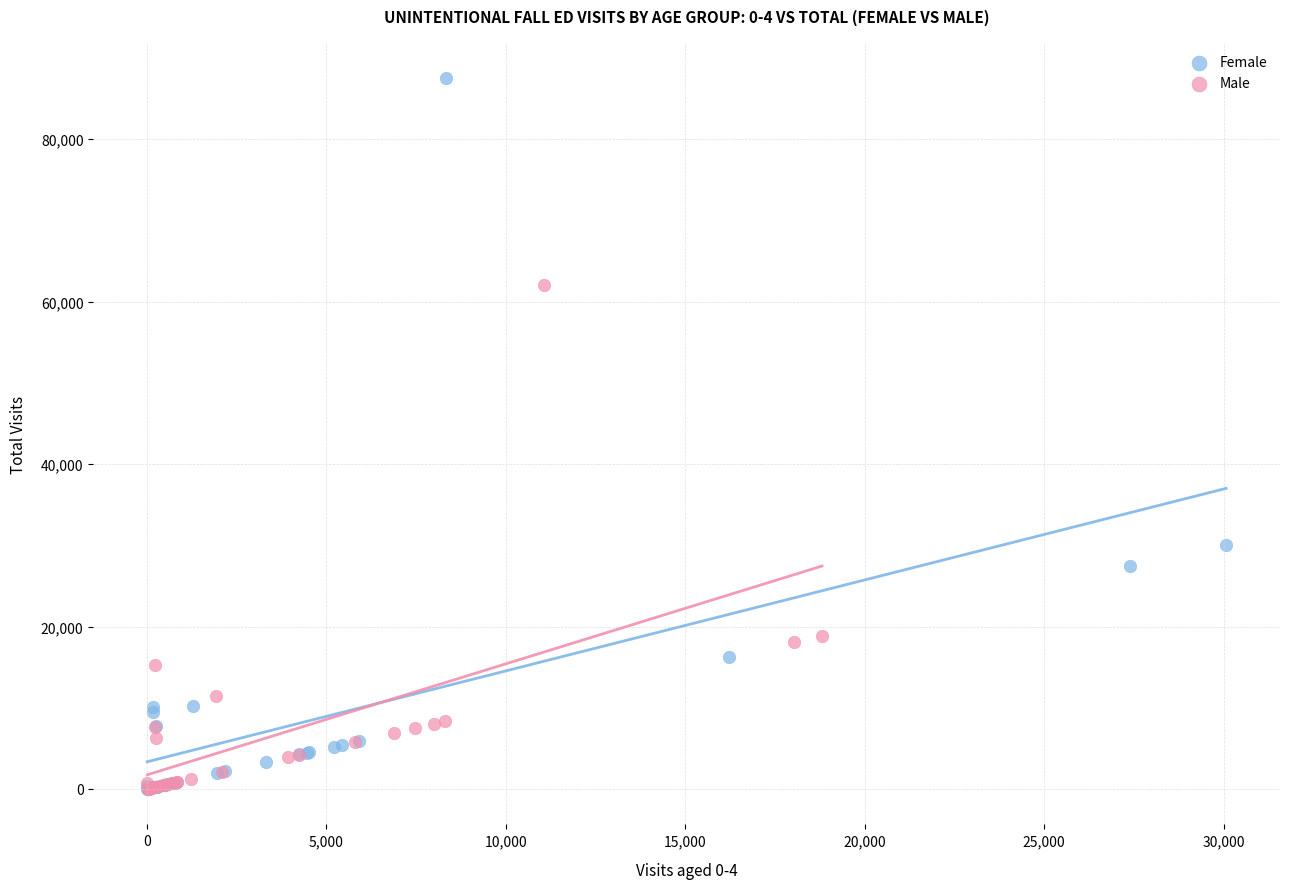

Which series has the widest spread of Y values?

Female